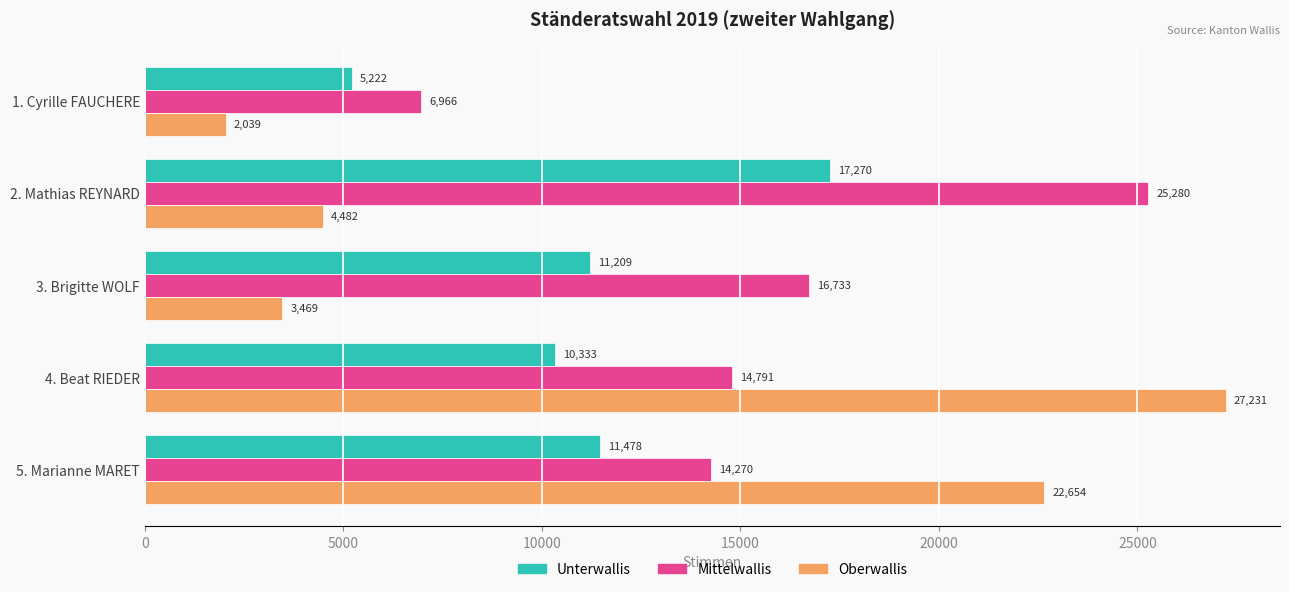

At how many categories does at least one series exceed 12898?

4